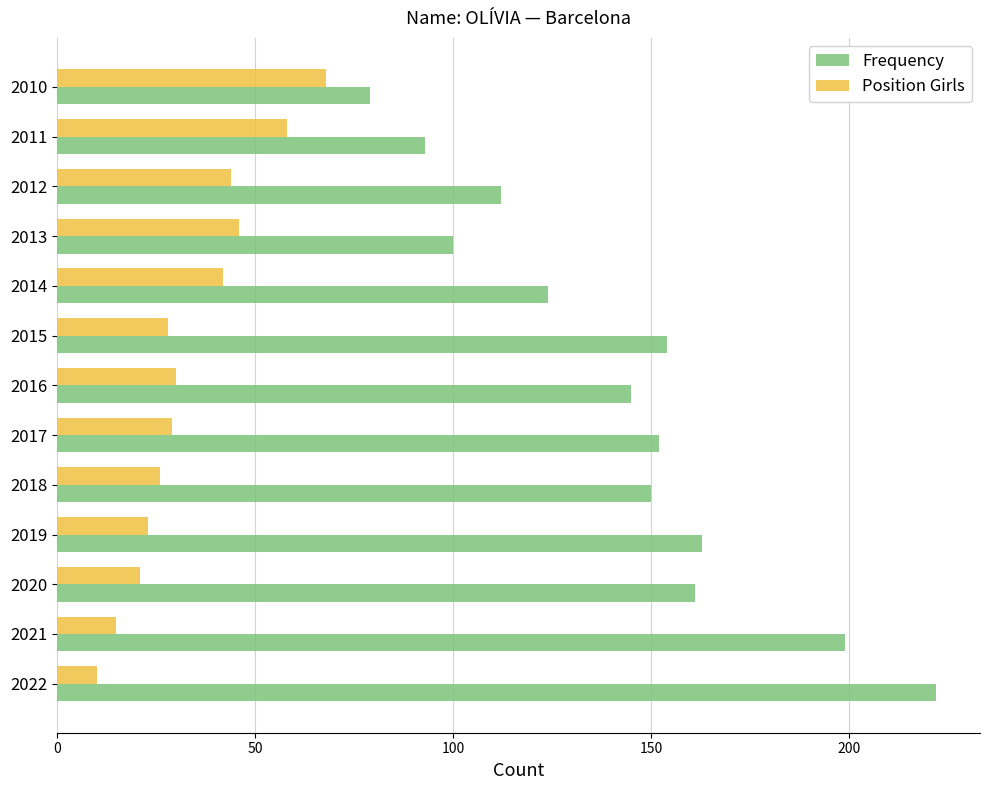

The Frequency series shows 79 at 2010. True or false?

True